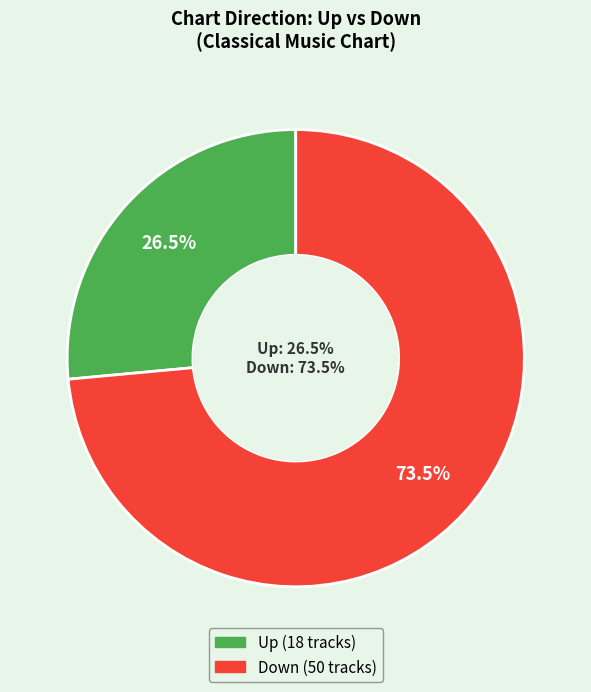

To the nearest percent, what portion does Down represent?

74%